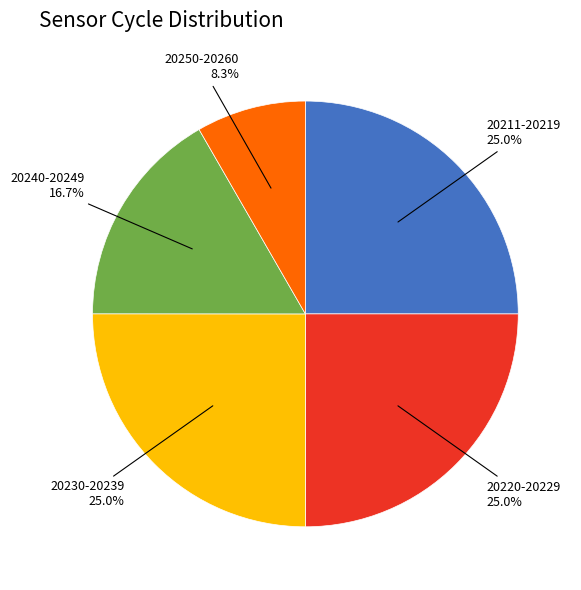

Does any single category account for the majority?

No